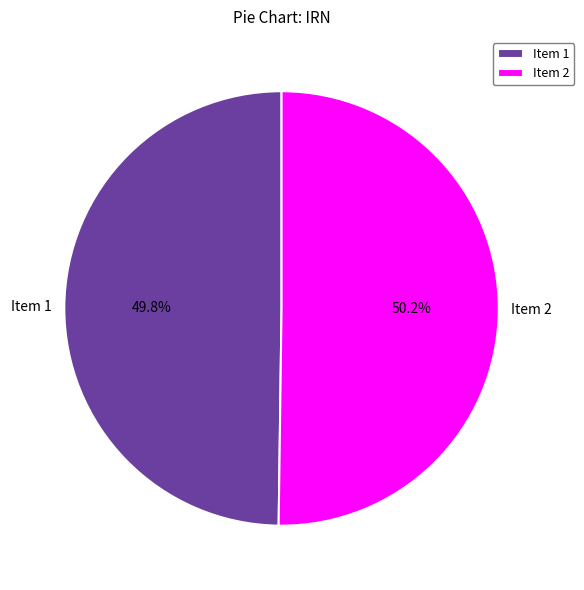

Approximately how many times larger is the value at Item 2 compared to Item 1?

1.0